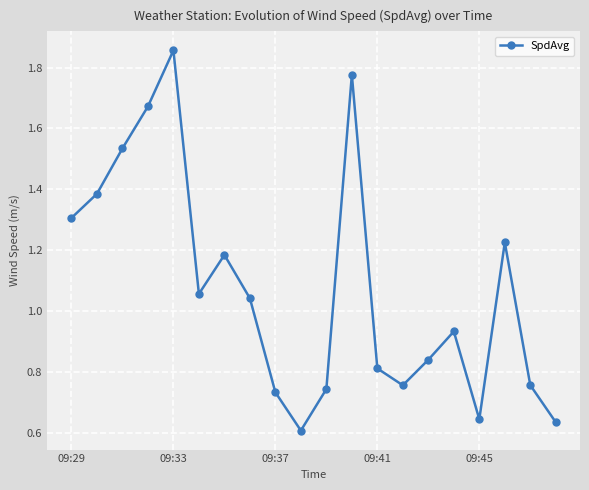

What is the sum of all values?

21.5